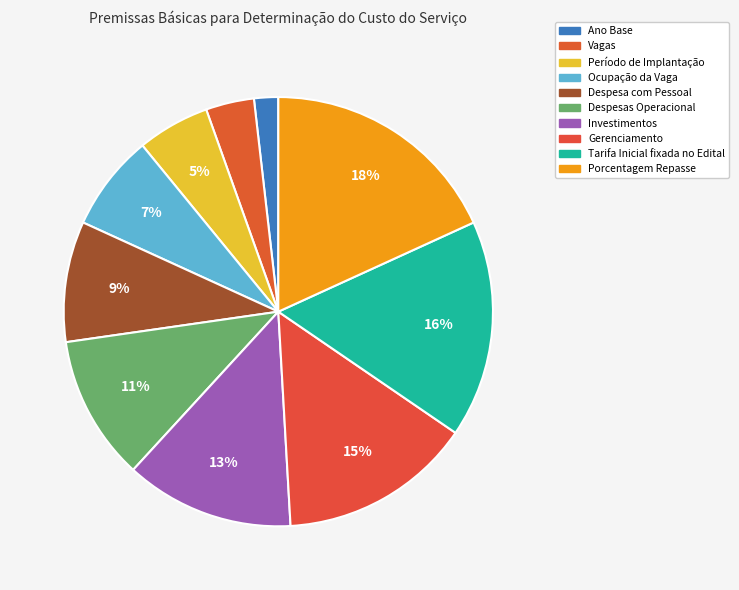

Count the number of slices in the pie.

10